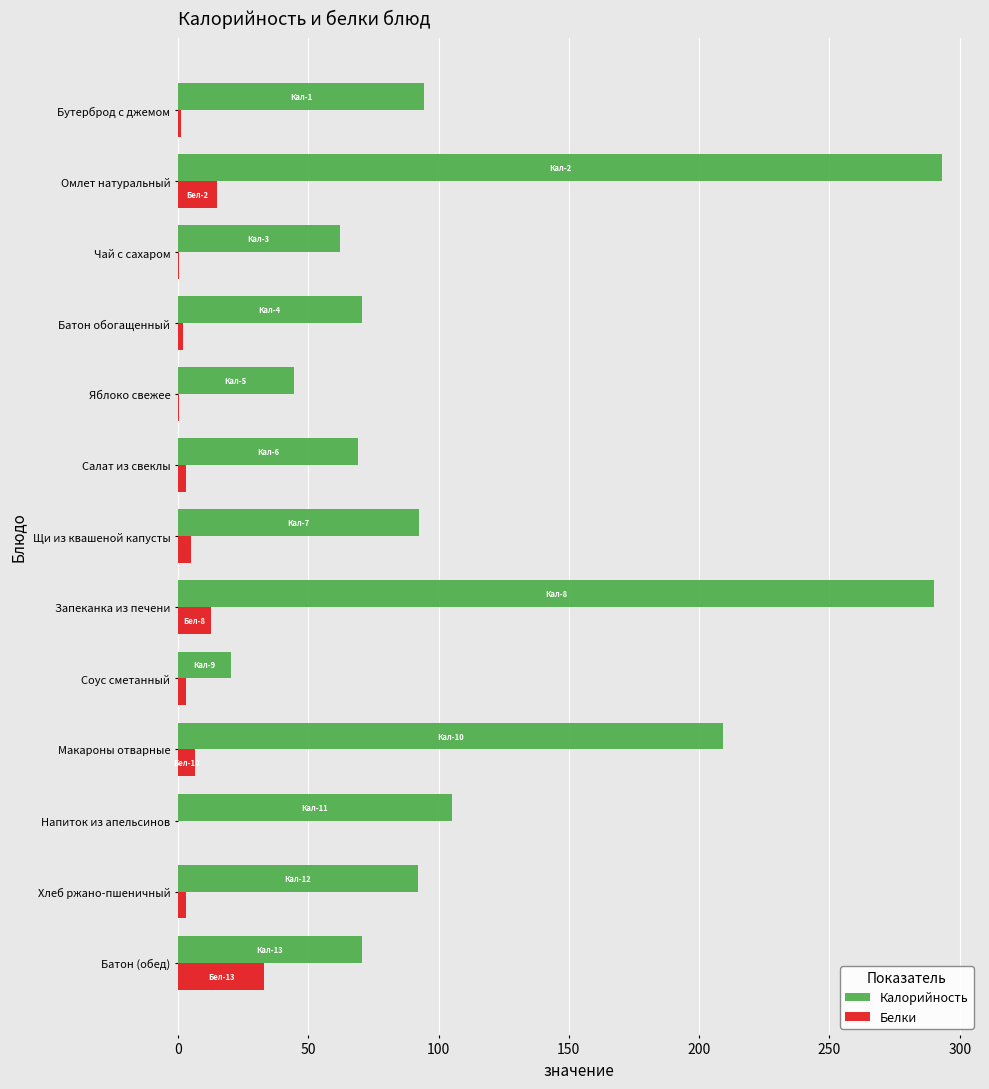

Is the value of Калорийность at Бутерброд с джемом greater than the value of Белки at Запеканка из печени?

Yes